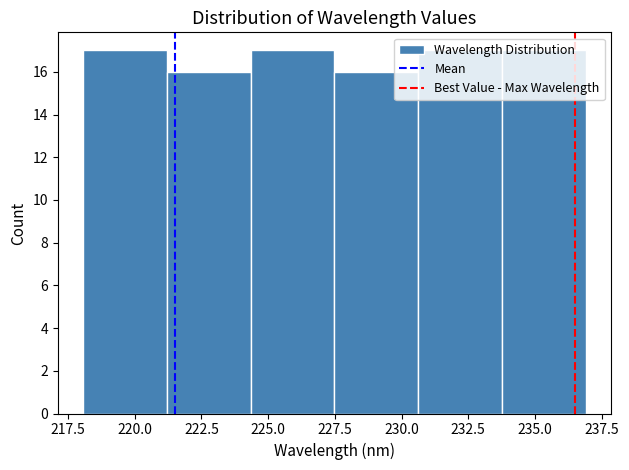

Reading left to right, list every bar in this chart as the range it spans on the x-axis followed by its height. Neither the bar edges nor the heights are printed on the chart, so give them approximately, as read against the axes.

218.0 to 221.0: 17
221.0 to 224.5: 16
224.5 to 227.5: 17
227.5 to 230.5: 16
230.5 to 234.0: 17
234.0 to 237.0: 17